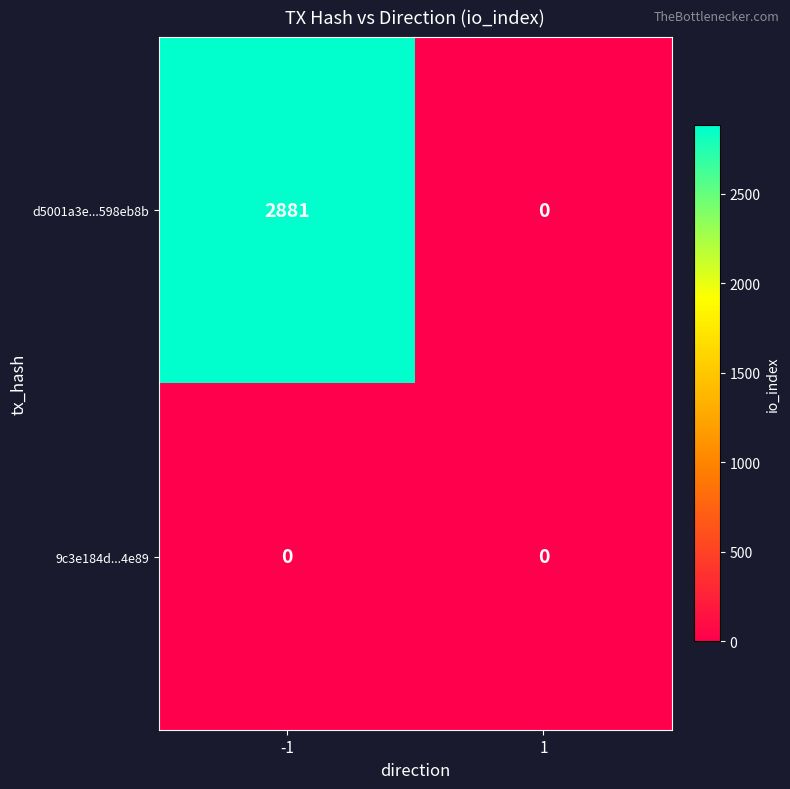

Which series has the largest total across all categories?

d5001a3e...598eb8b